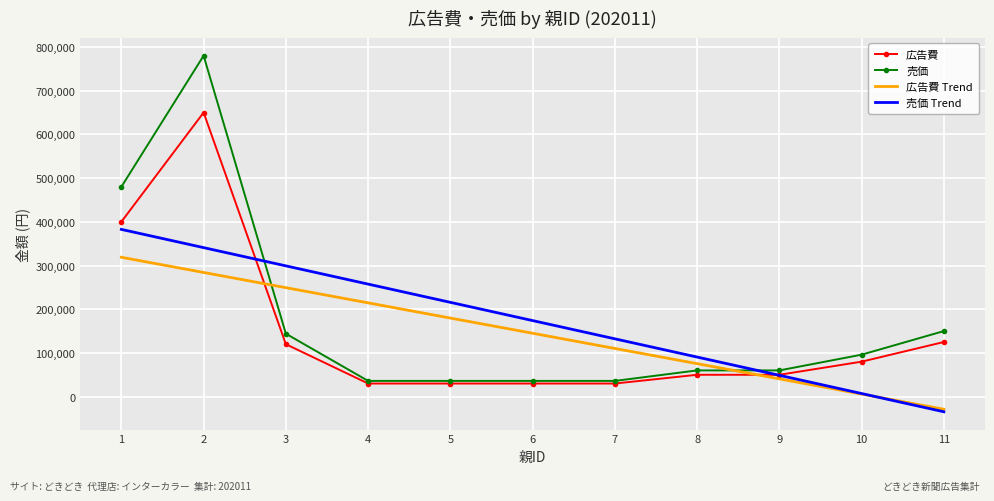

Where does the 売価 series first go above 60000?

1